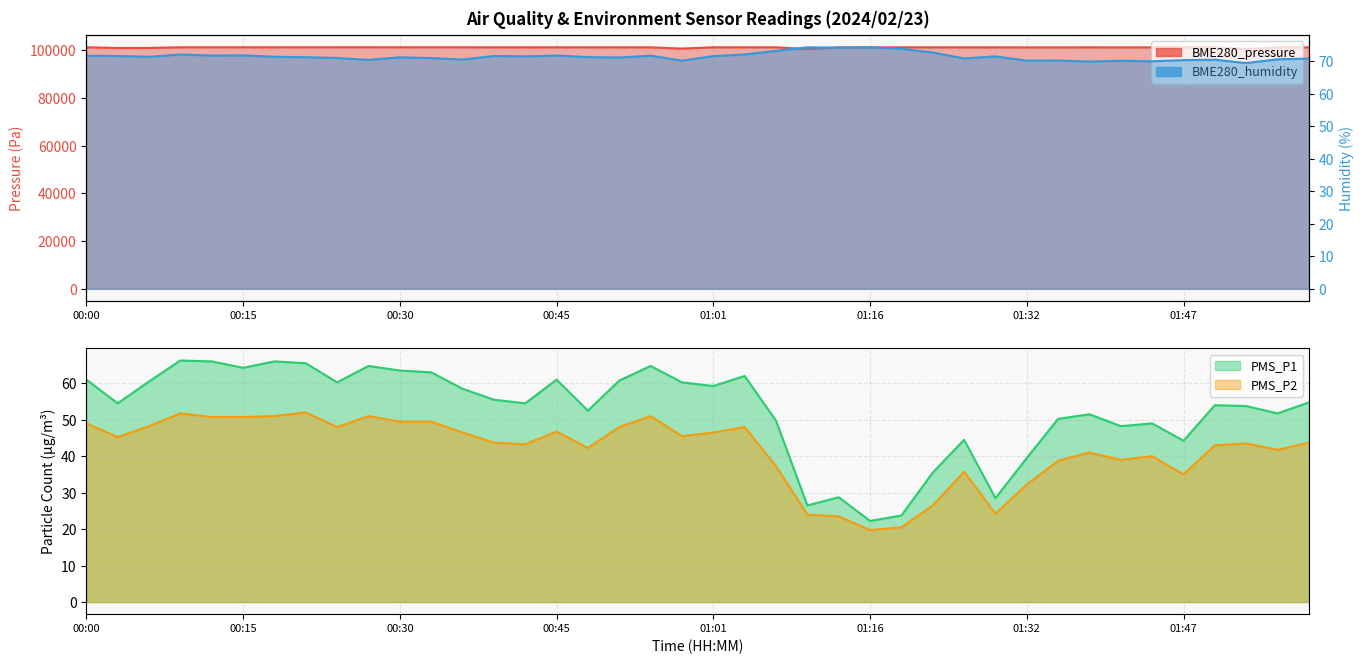

What is the difference between the BME280_pressure values at 01:16 and 01:38?

3.0